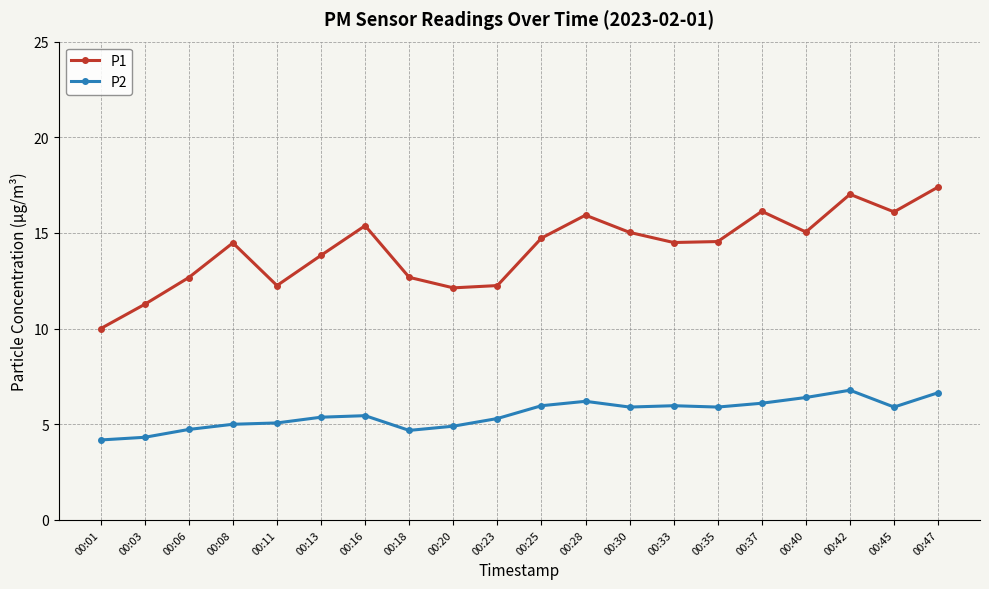

What is the greatest value displayed?

17.4